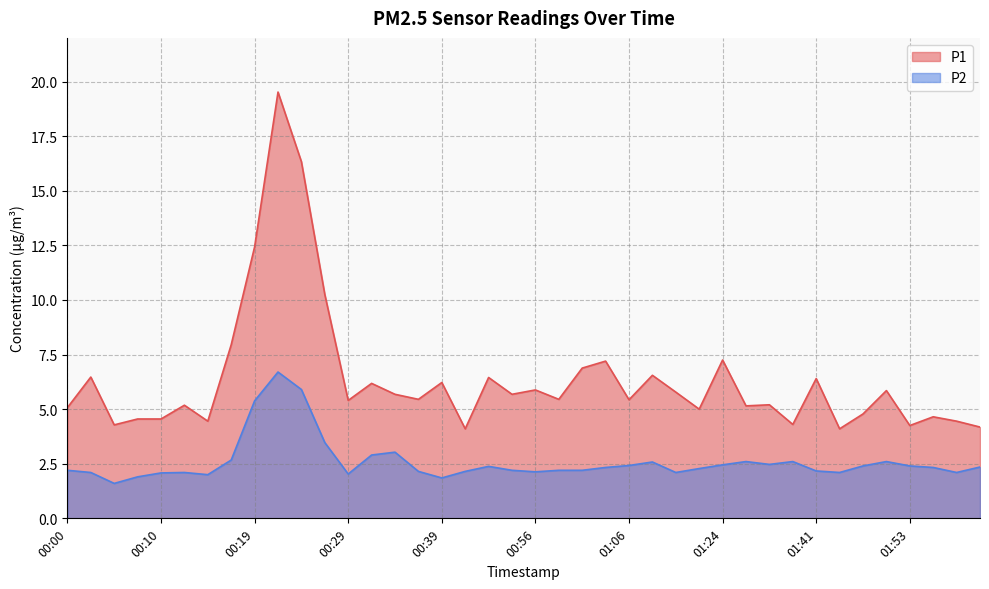

Is it true that P1 equals 7.4 at 00:54?

False